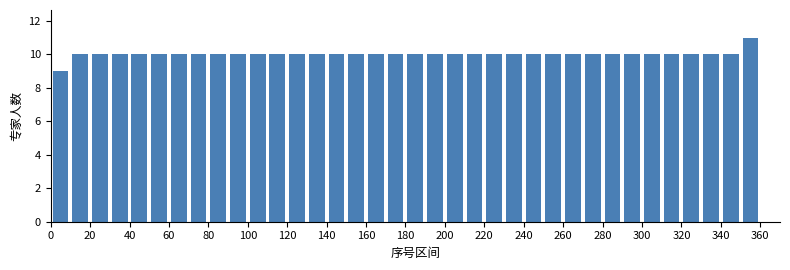

Over which range of the x-axis is the bar tallest?

350 to 360